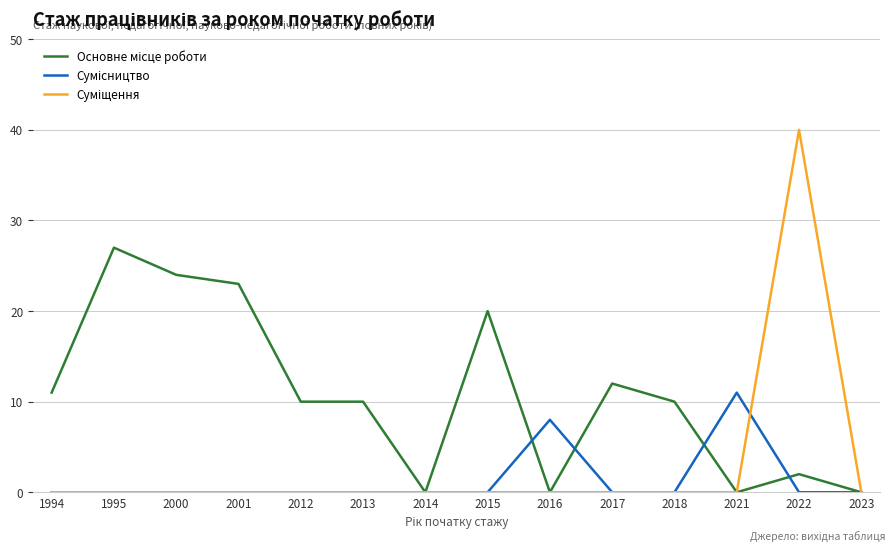

What is the total value across all series at 2012?

10